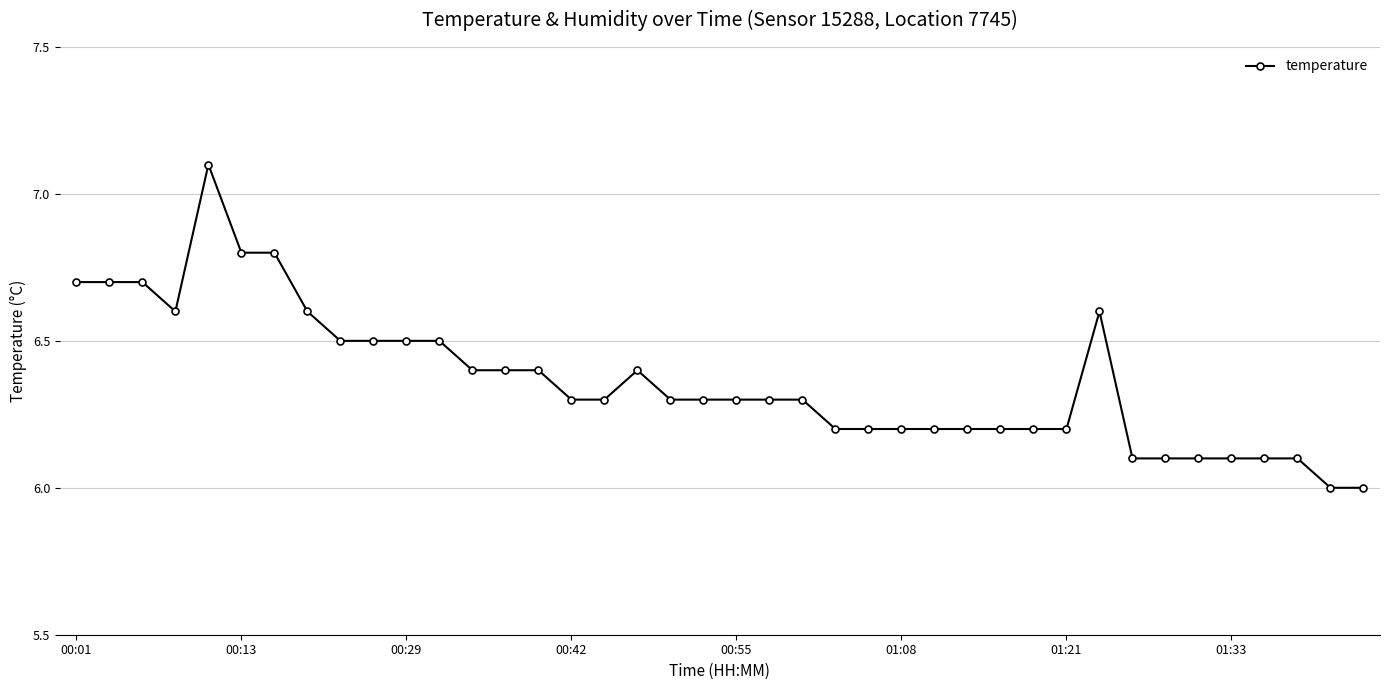

What is the value of the 8th point from the left?

6.6